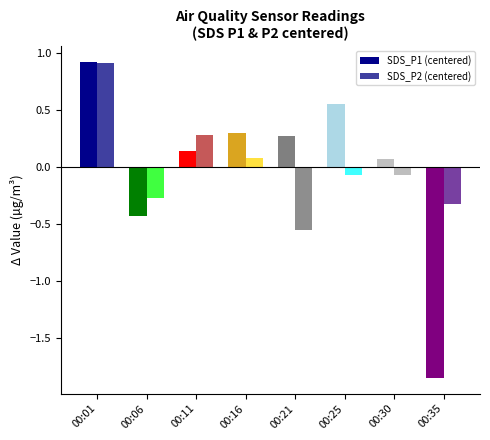

What is the difference between the SDS_P1 (centered) values at 00:01 and 00:11?

0.8